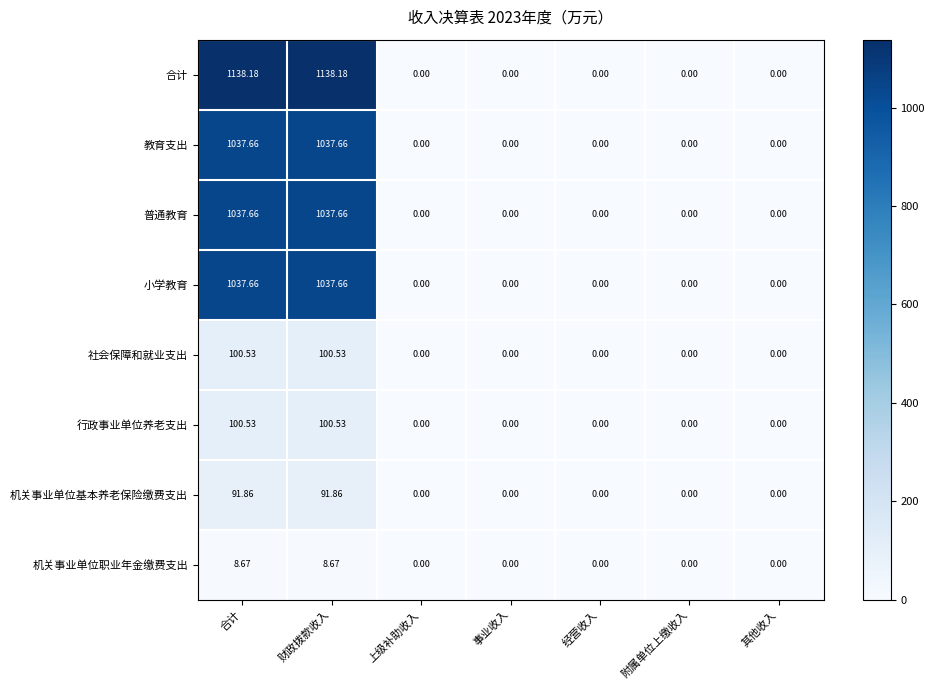

Between 合计 and 上级补助收入, which series saw the biggest shift?

合计